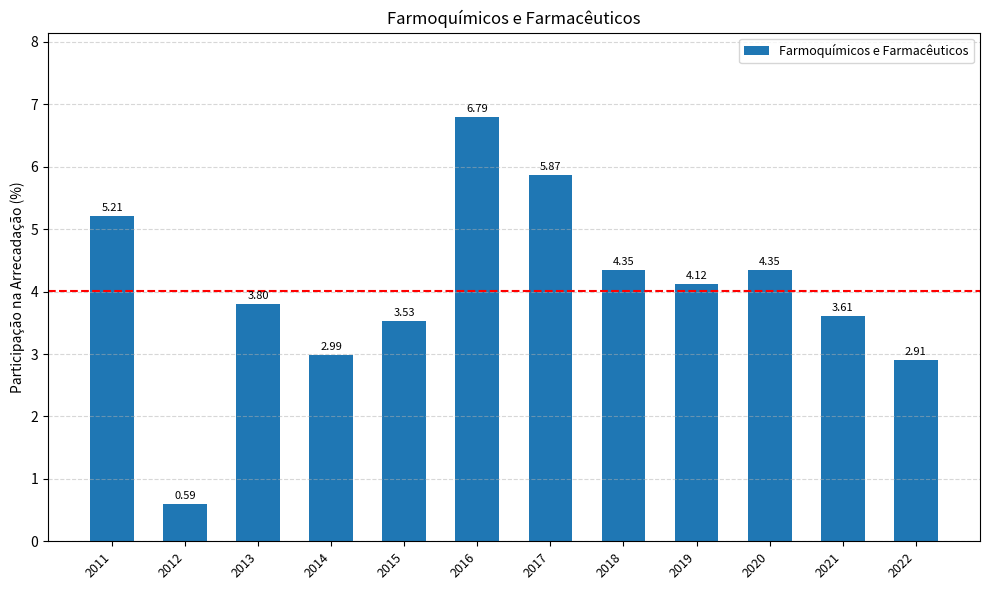

How many categories are shown in the chart?

12